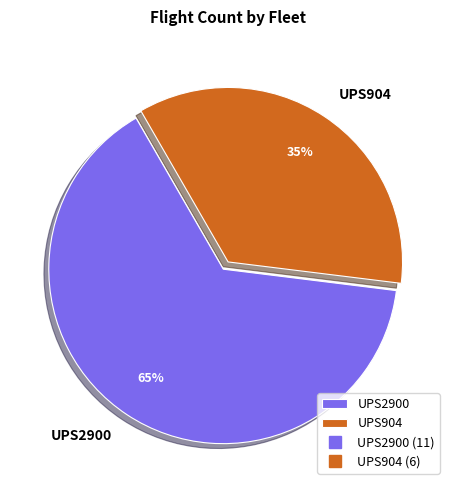

Count the number of slices in the pie.

2